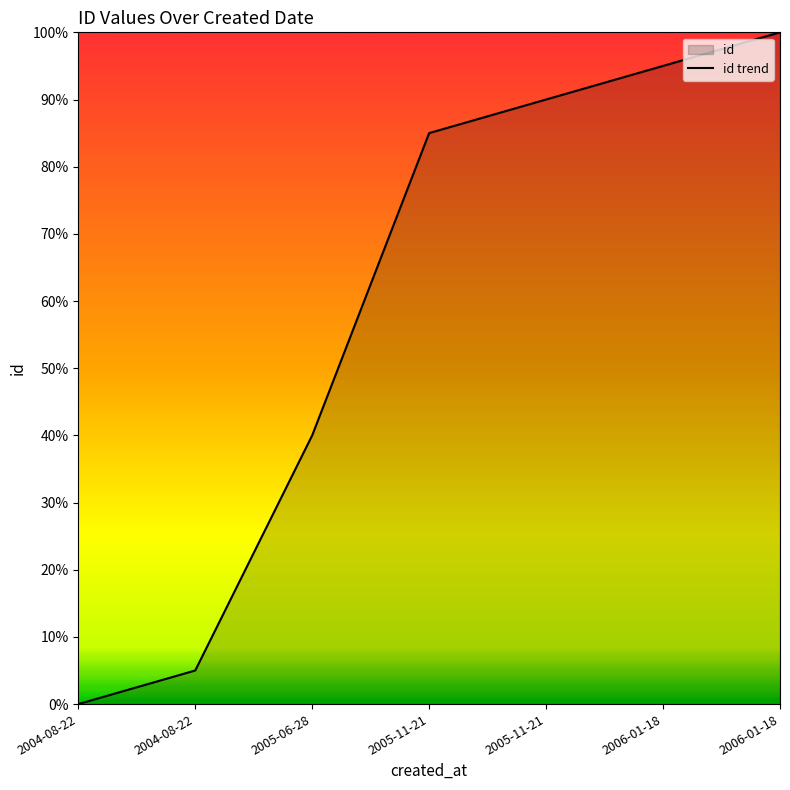

True or false: the data shows 72 at 2005-06-28.

False